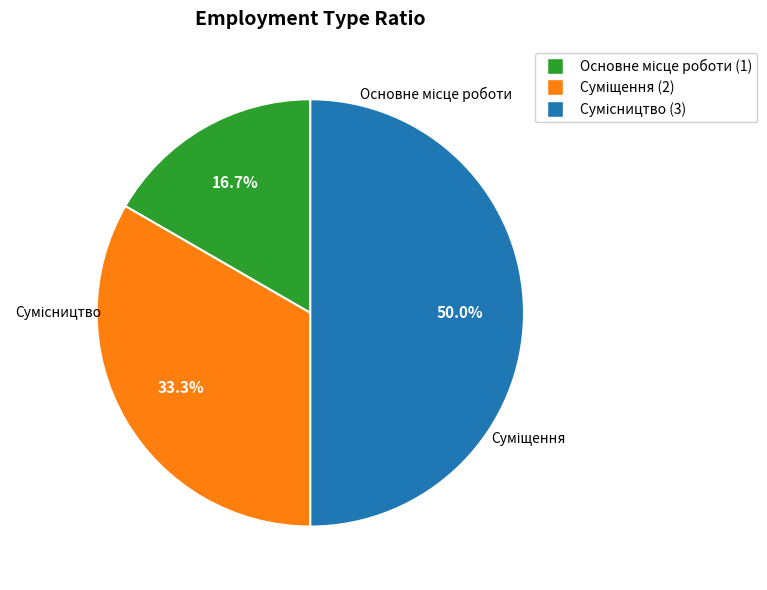

Does Сумісництво represent more than half of the total?

No